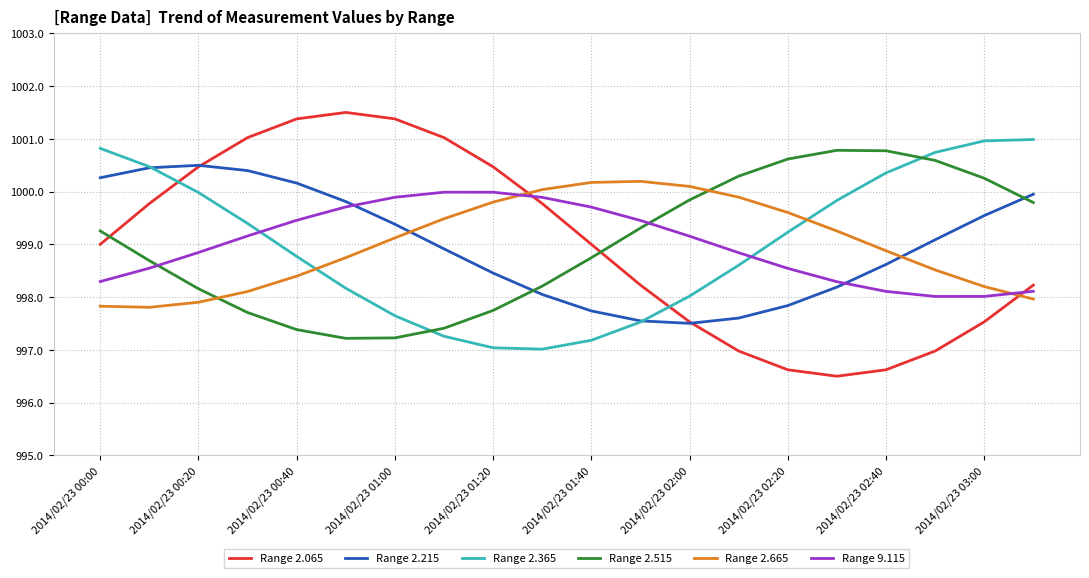

What are all the series names shown in the legend?

Range 2.065, Range 2.215, Range 2.365, Range 2.515, Range 2.665, Range 9.115